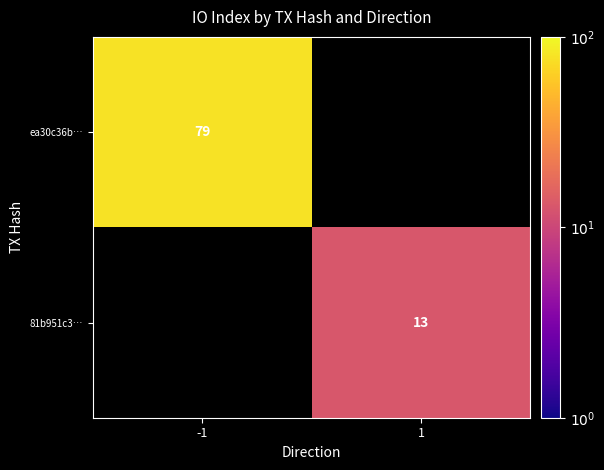

Which label corresponds to the largest value in the chart?

-1